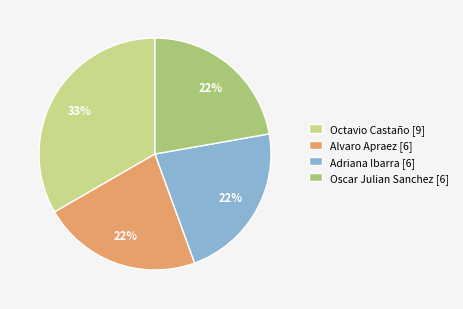

What is the largest slice in the pie chart?

Octavio Castaño [9]